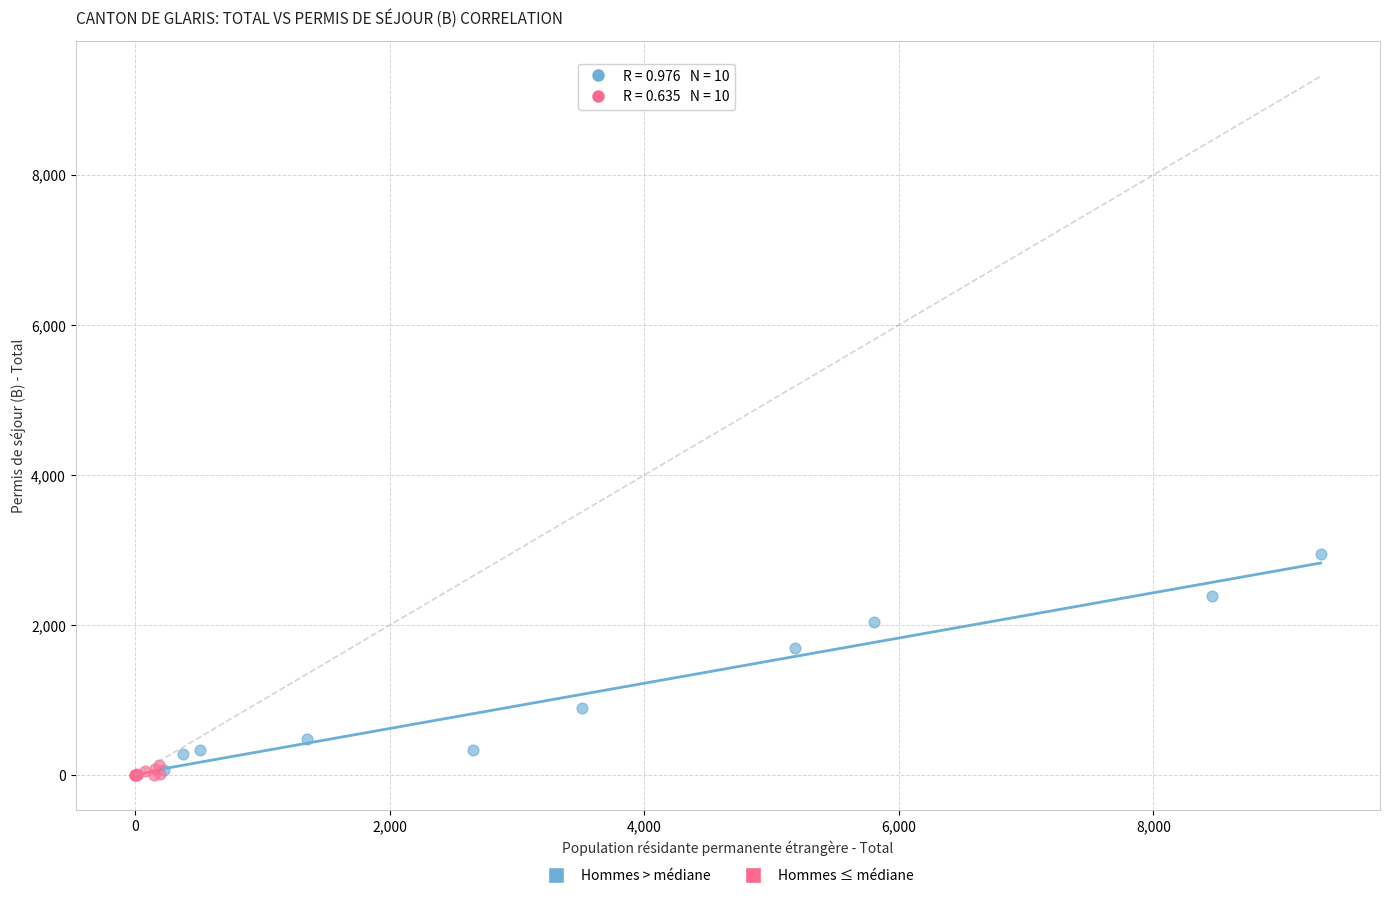

Which series has the widest spread of Y values?

Hommes > médiane